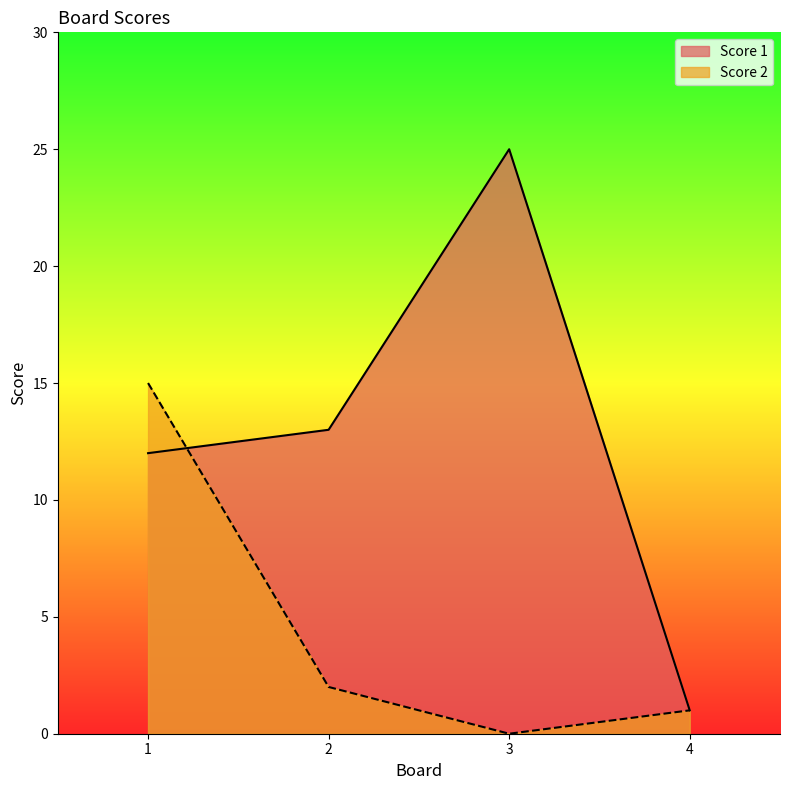

What is the total value across all series at 4?

2